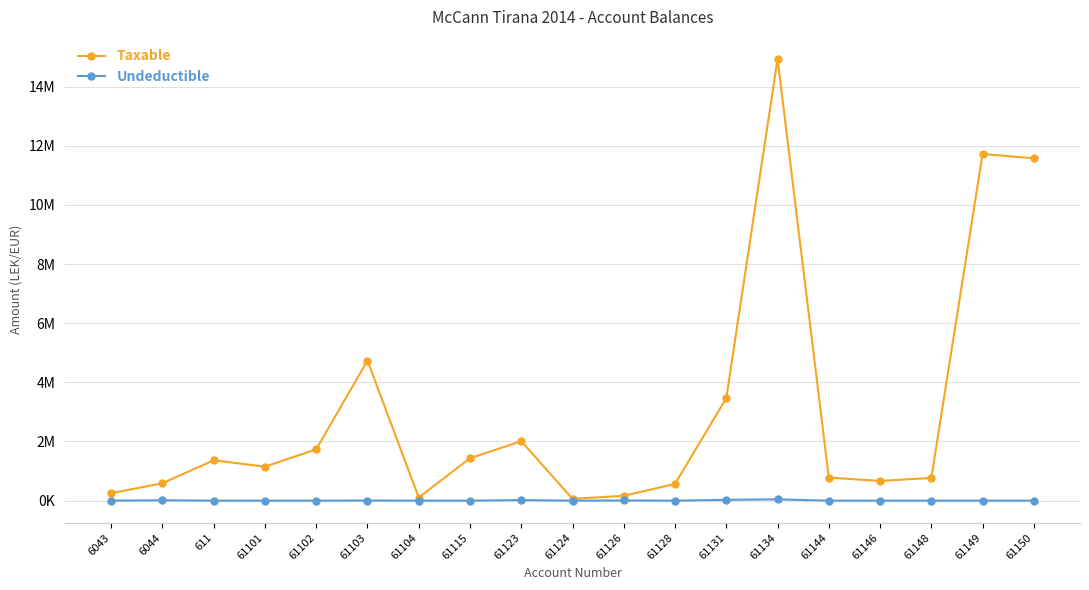

Which category has the lowest value in the Taxable series?

61124